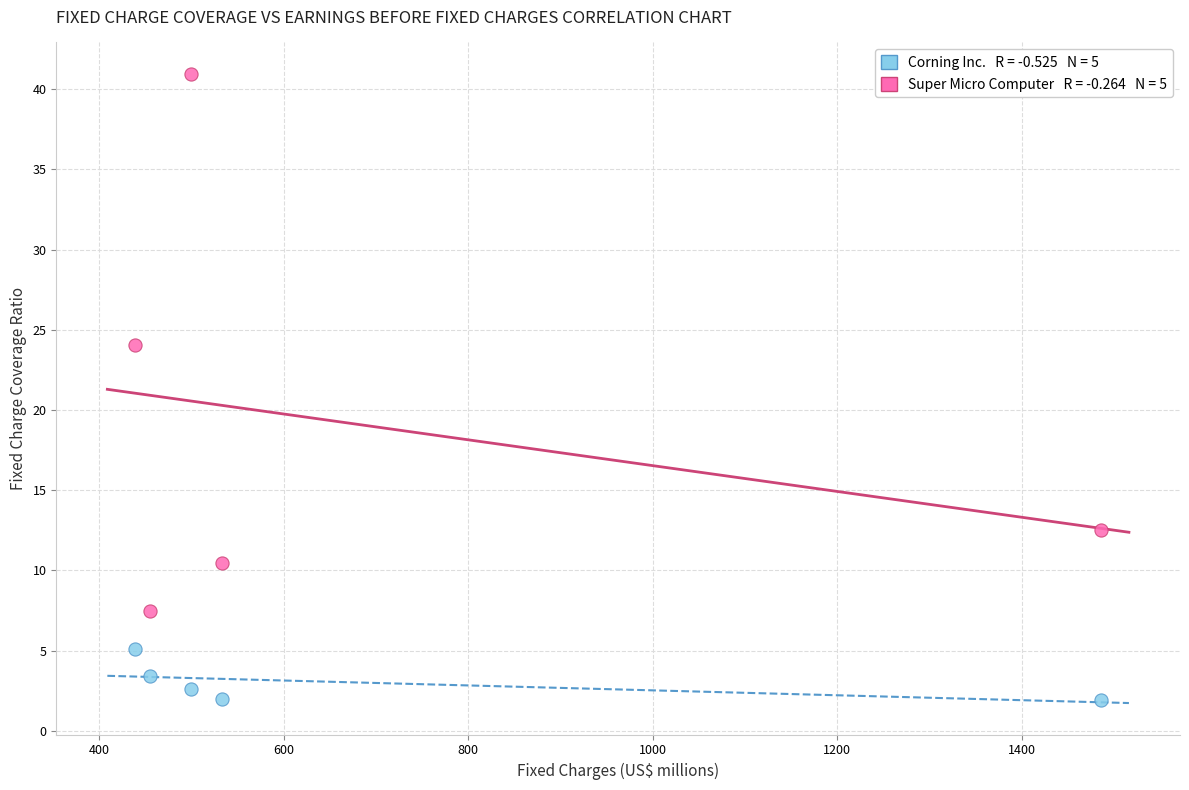

Across all data points, what is the average Y value?

11.0